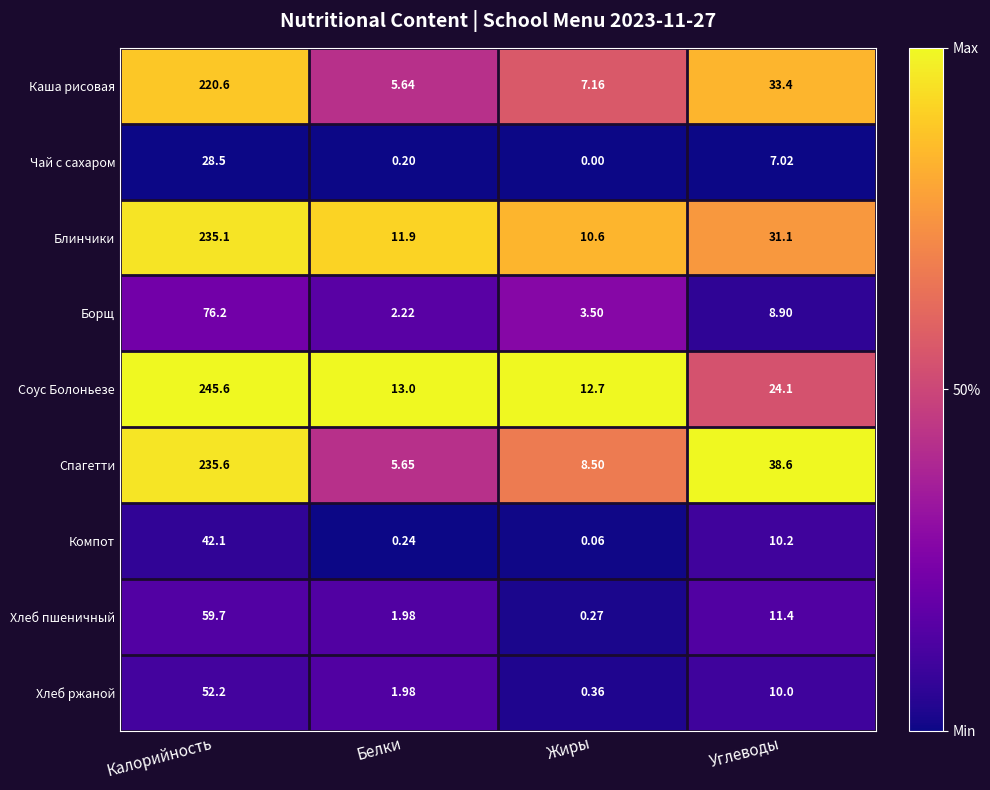

List the labels in order of Чай с сахаром value, smallest first.

Жиры, Белки, Углеводы, Калорийность